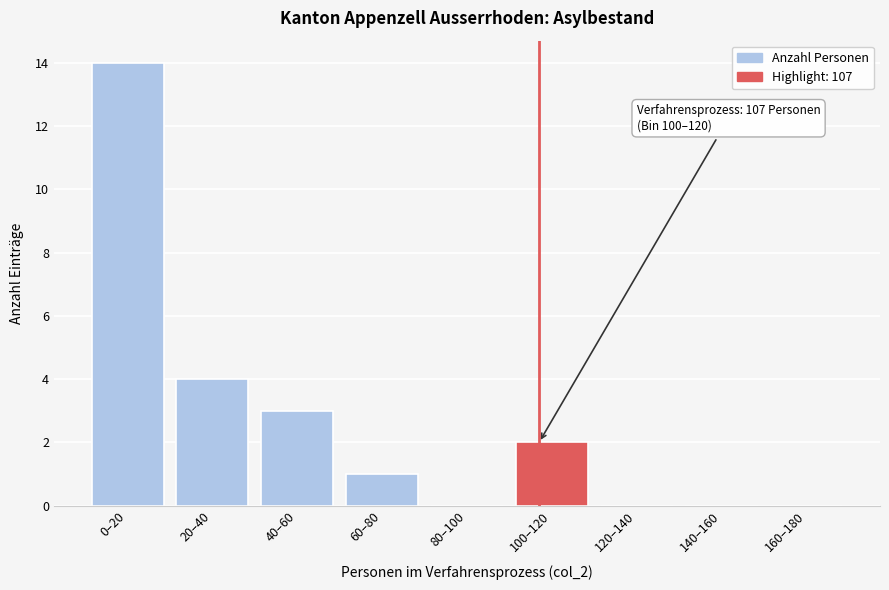

Reading right to left, transcribe all the data shown in this chart.

160–180=0	140–160=0	120–140=0	100–120=2	80–100=0	60–80=1	40–60=3	20–40=4	0–20=14